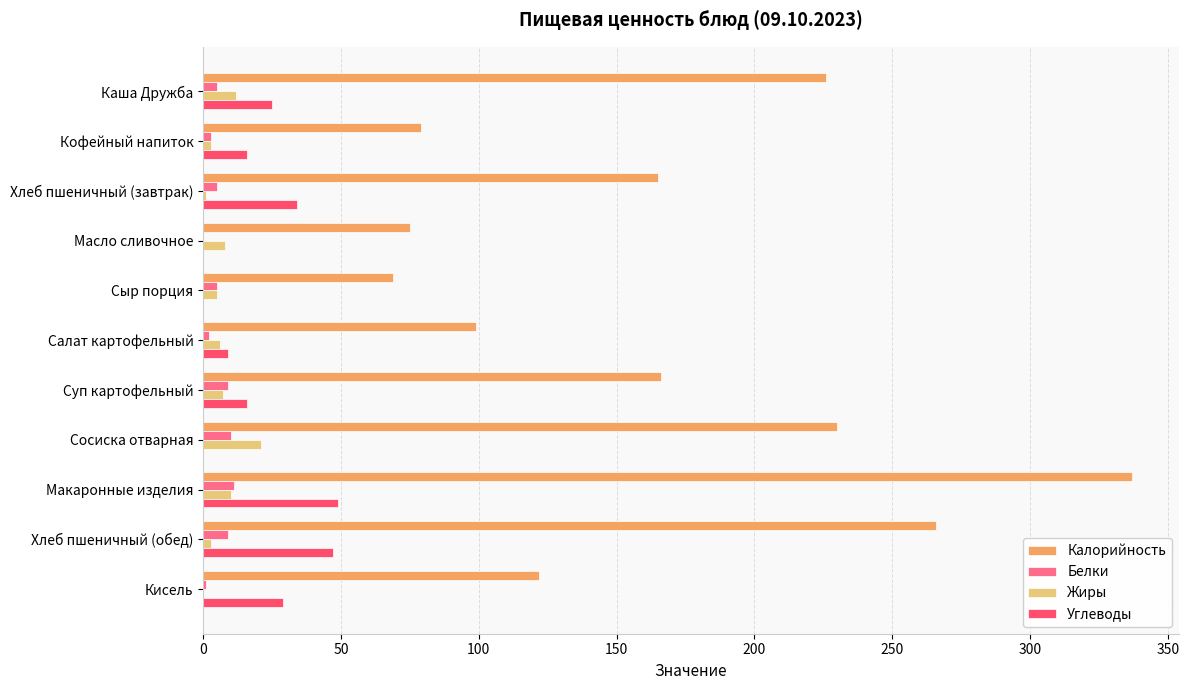

What is the sum of all Калорийность values?

1834